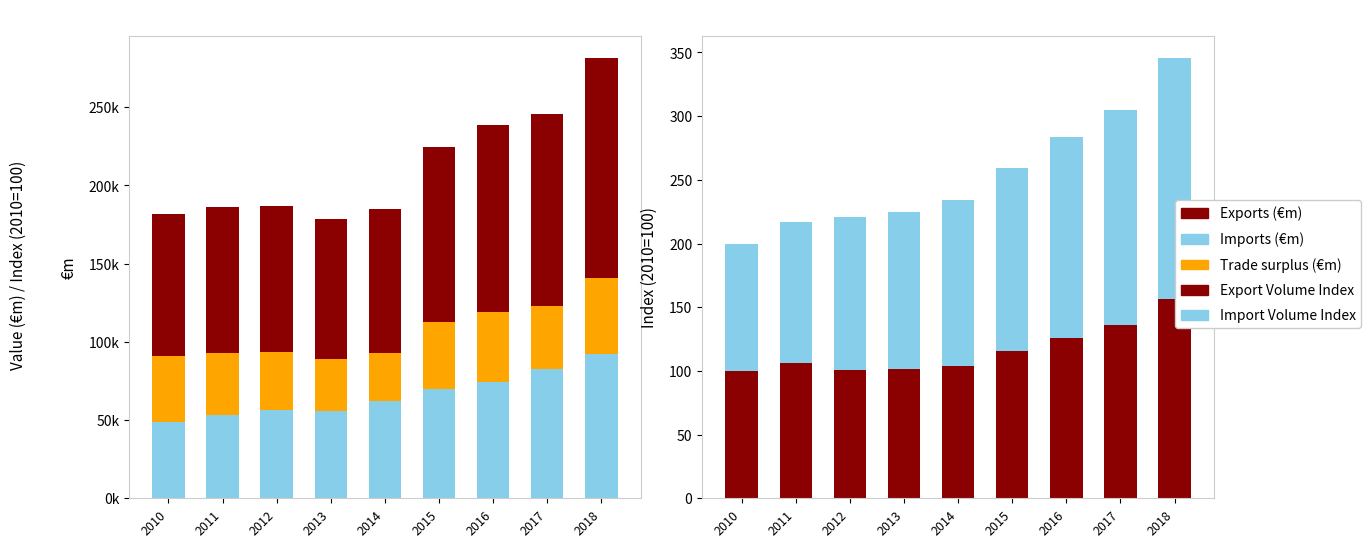

Which series has the widest spread of values?

Exports (€m)